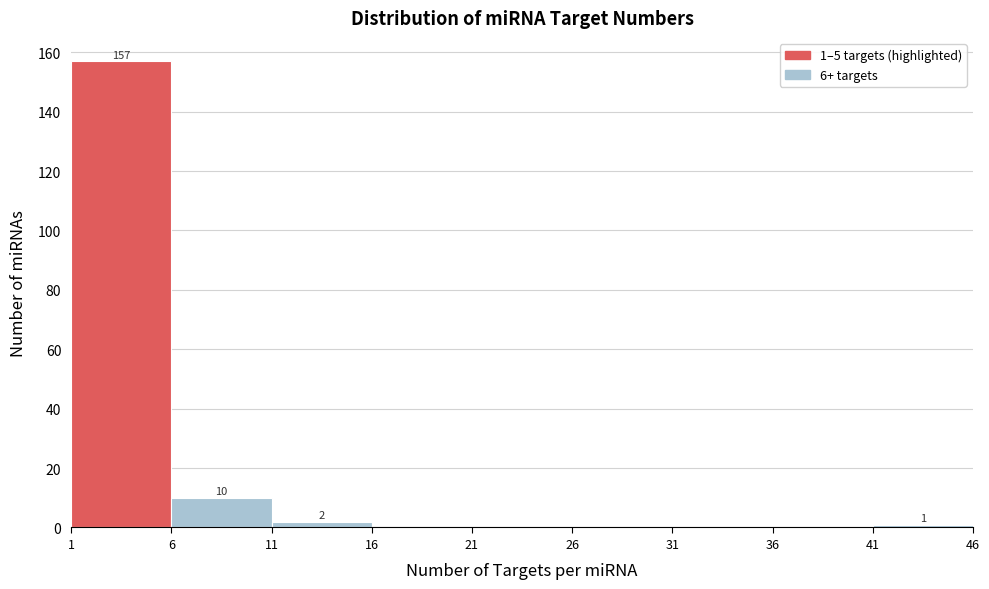

Which range on the x-axis has the tallest bar?

1 to 6